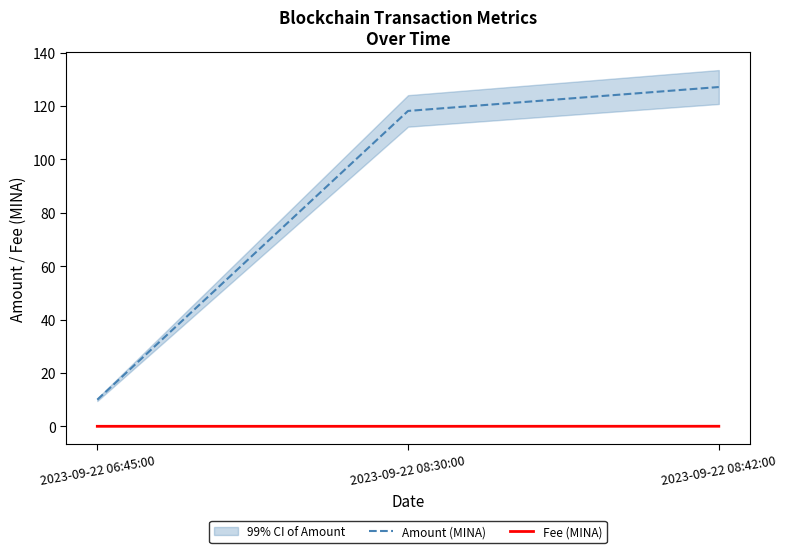

Rank the categories by Amount (MINA) value from highest to lowest.

2023-09-22 08:42:00, 2023-09-22 08:30:00, 2023-09-22 06:45:00